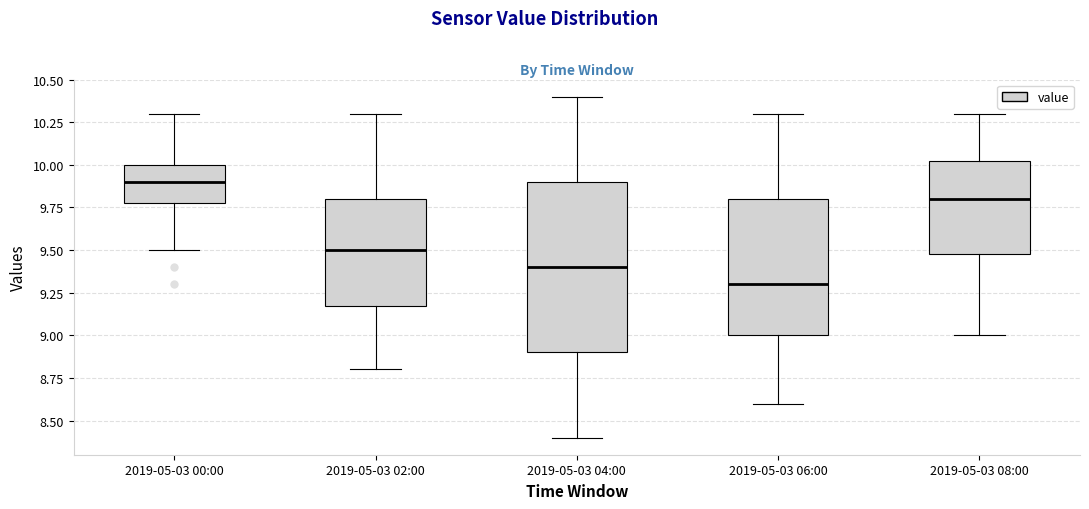

Reading left to right, transcribe this box plot: for each box, give where its median line is, the range the box spans, and where its two whiskers end, as read against the y-axis. The values are not printed on the chart, so give them approximately, as read against the axis.

2019-05-03 00:00: median 9.90, box 9.80 to 10.00, whiskers 9.50 to 10.30
2019-05-03 02:00: median 9.50, box 9.20 to 9.80, whiskers 8.80 to 10.30
2019-05-03 04:00: median 9.40, box 8.90 to 9.90, whiskers 8.40 to 10.40
2019-05-03 06:00: median 9.30, box 9.00 to 9.80, whiskers 8.60 to 10.30
2019-05-03 08:00: median 9.80, box 9.50 to 10.05, whiskers 9.00 to 10.30